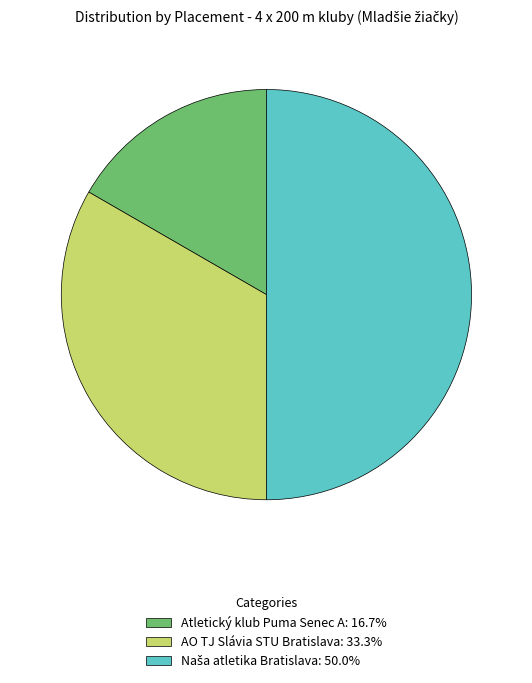

Does AO TJ Slávia STU Bratislava: 33.3% account for over 50% of the chart?

No